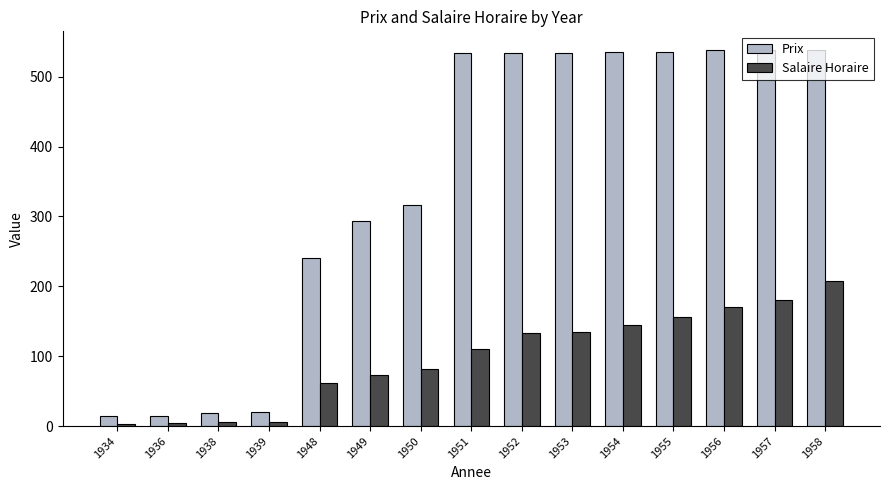

Which series has the largest range (max minus min)?

Prix